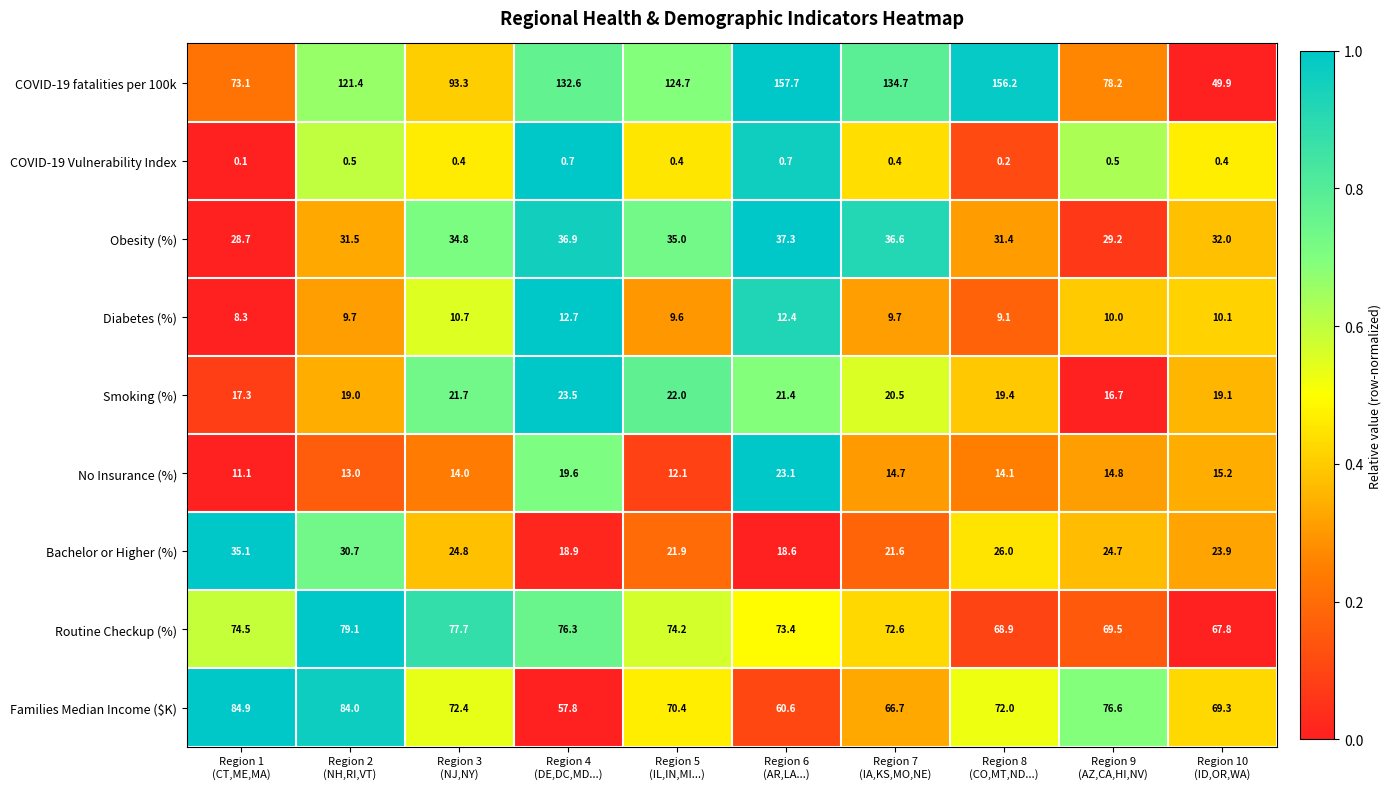

Which series has the widest spread of values?

COVID-19 fatalities per 100k